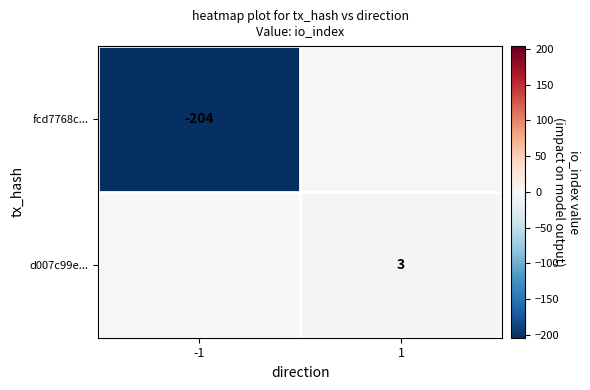

True or false: fcd7768c... has a value of -204 at -1.

True